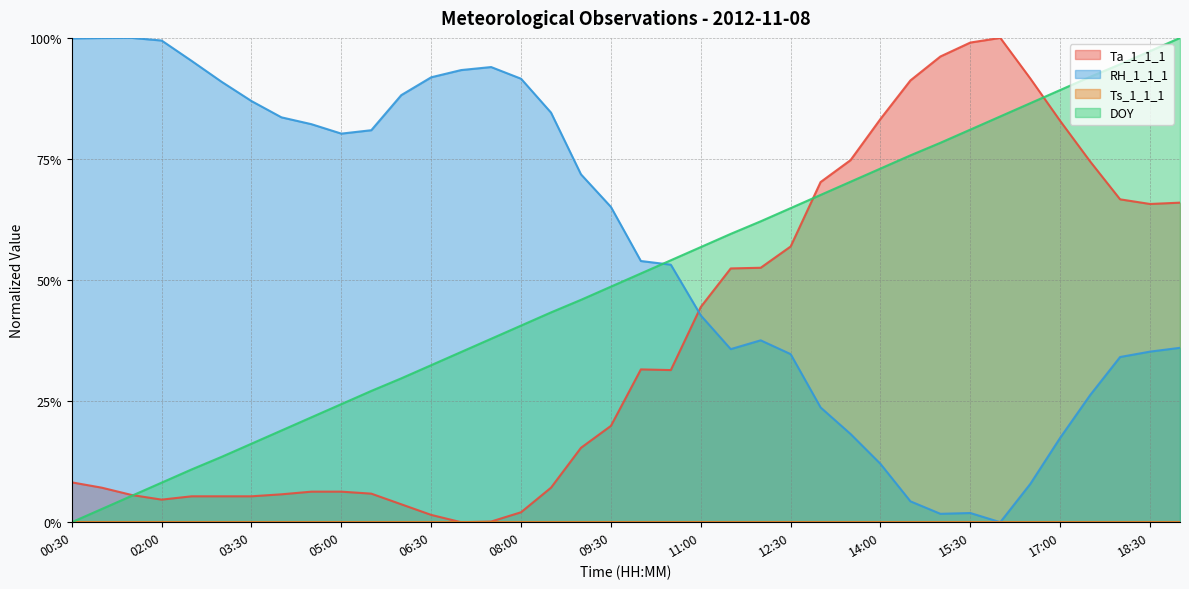

List the series in order of their peak value, lowest first.

DOY, Ta_1_1_1, RH_1_1_1